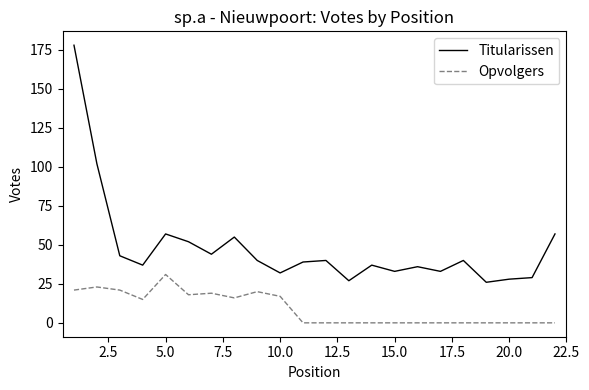

How many values in the Titularissen series are below 40?

11